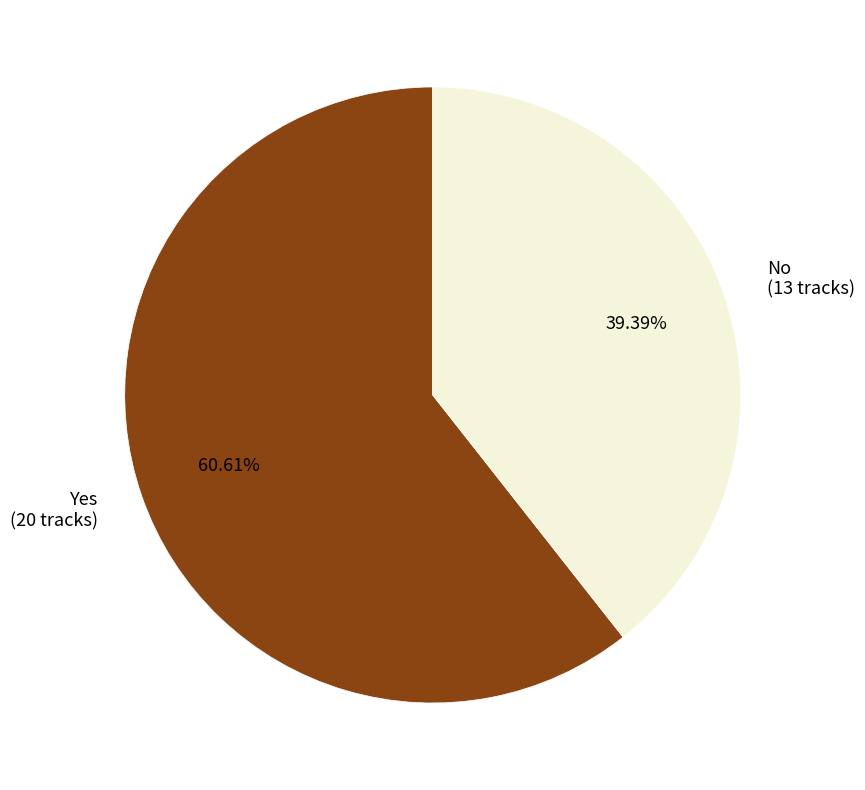

What percentage is the Yes slice, to the nearest percent?

61%